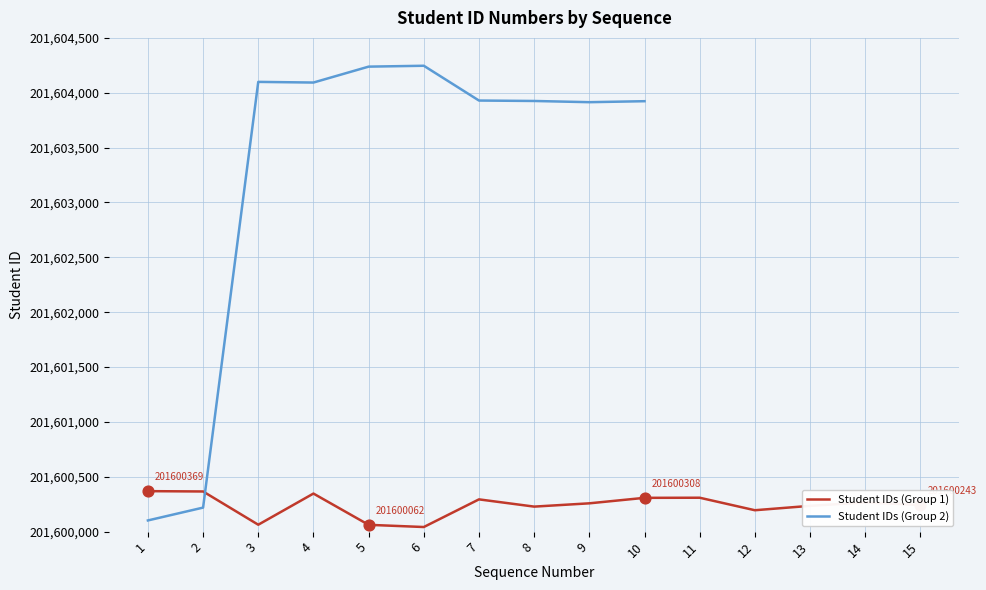

Between 15 and 5, which is larger?

15